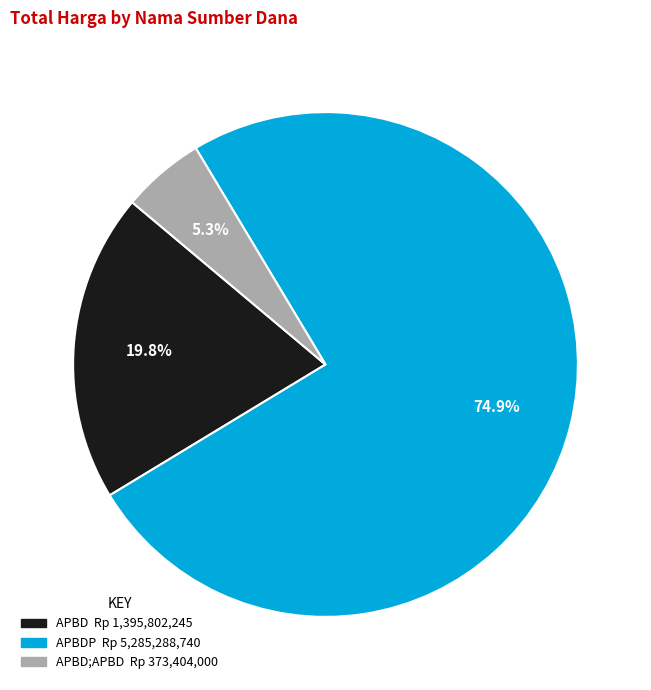

Does any single category account for the majority?

Yes